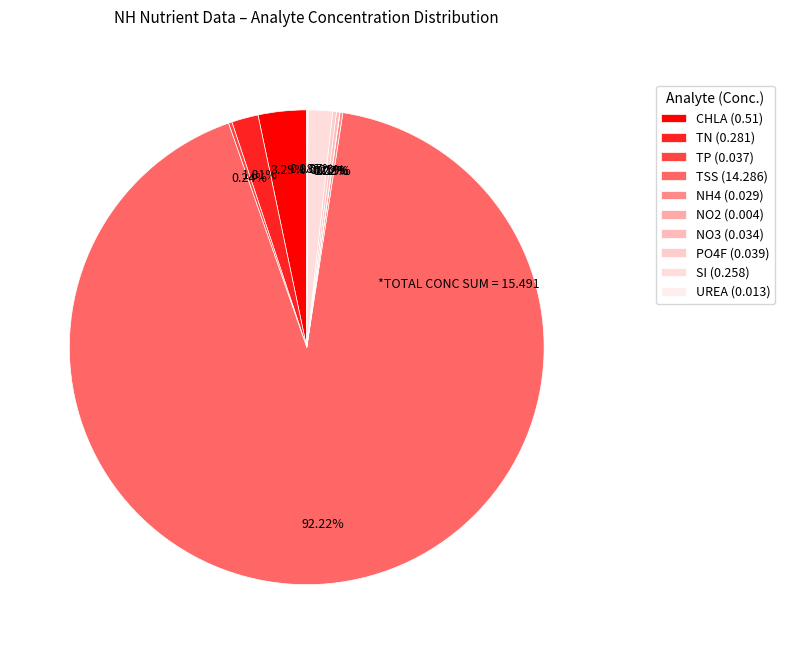

Is it true that TSS is 99% of the pie?

False